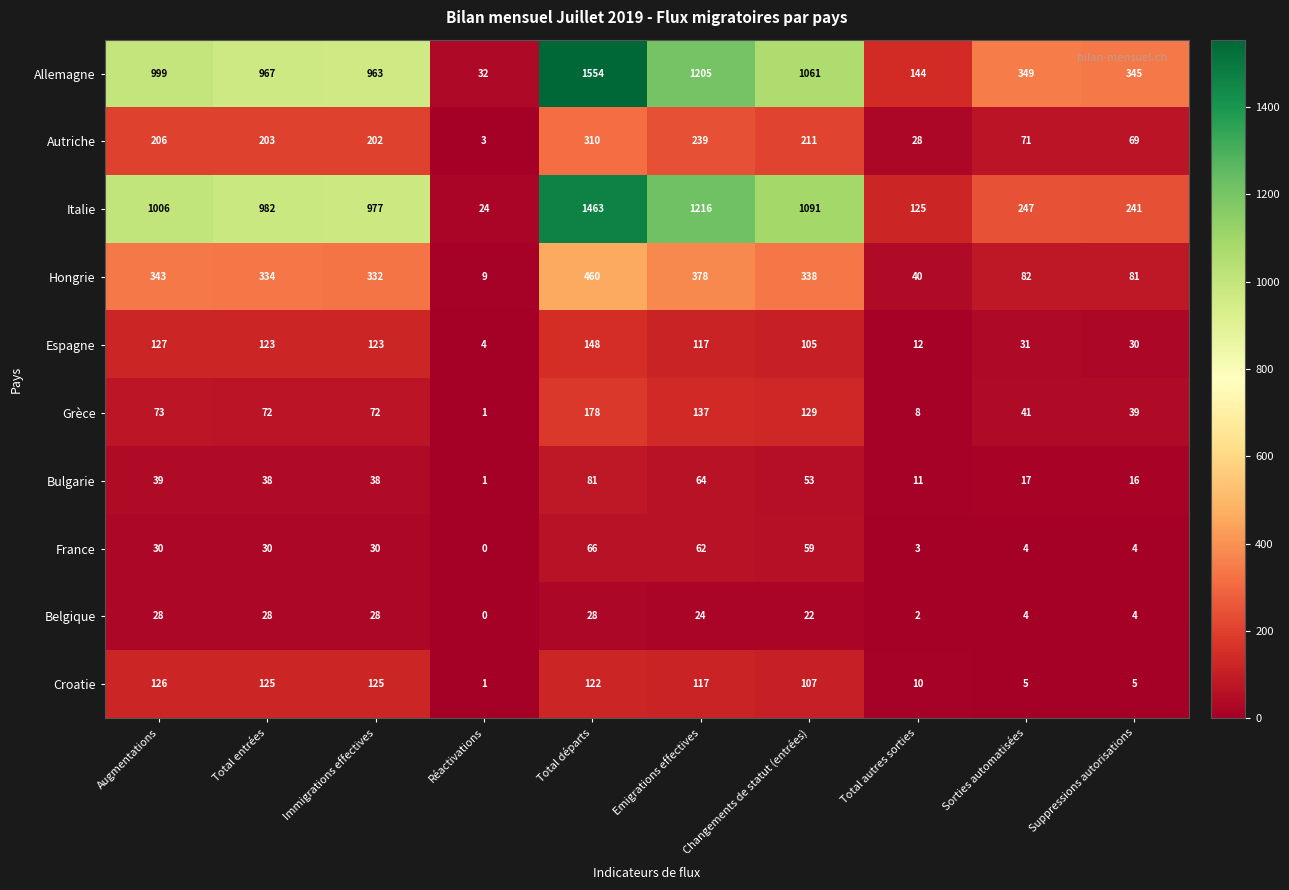

What is the difference between the maximum and minimum values in the Espagne series?

144